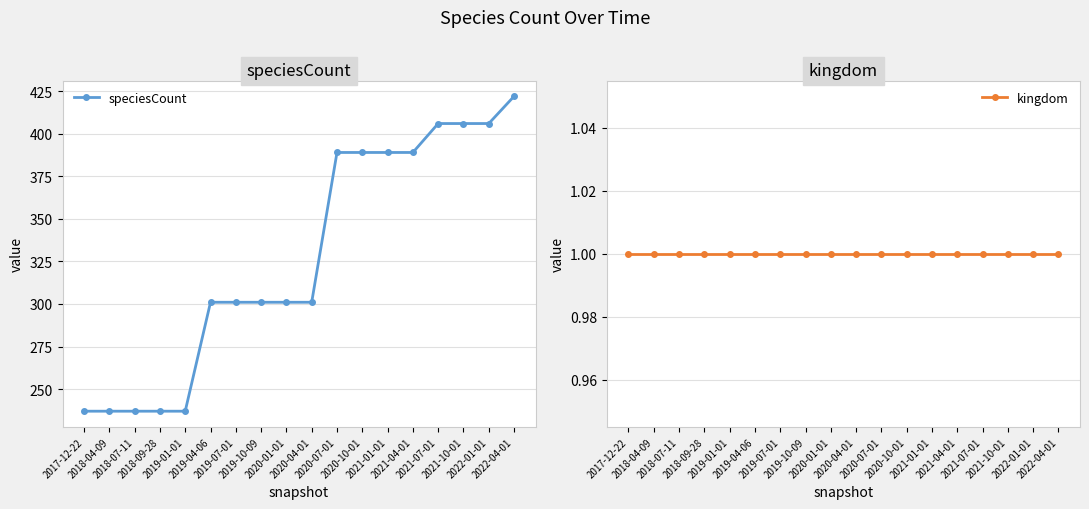

What is the maximum value shown in the chart?

422